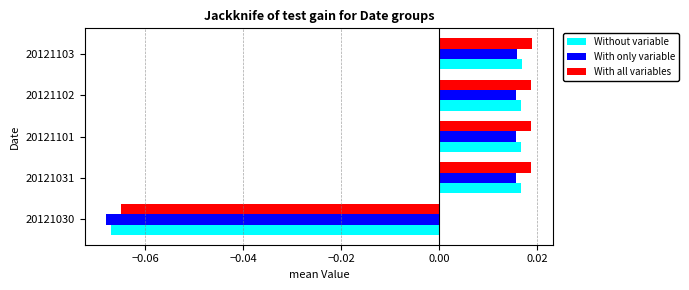

At how many categories does at least one series exceed 0?

4